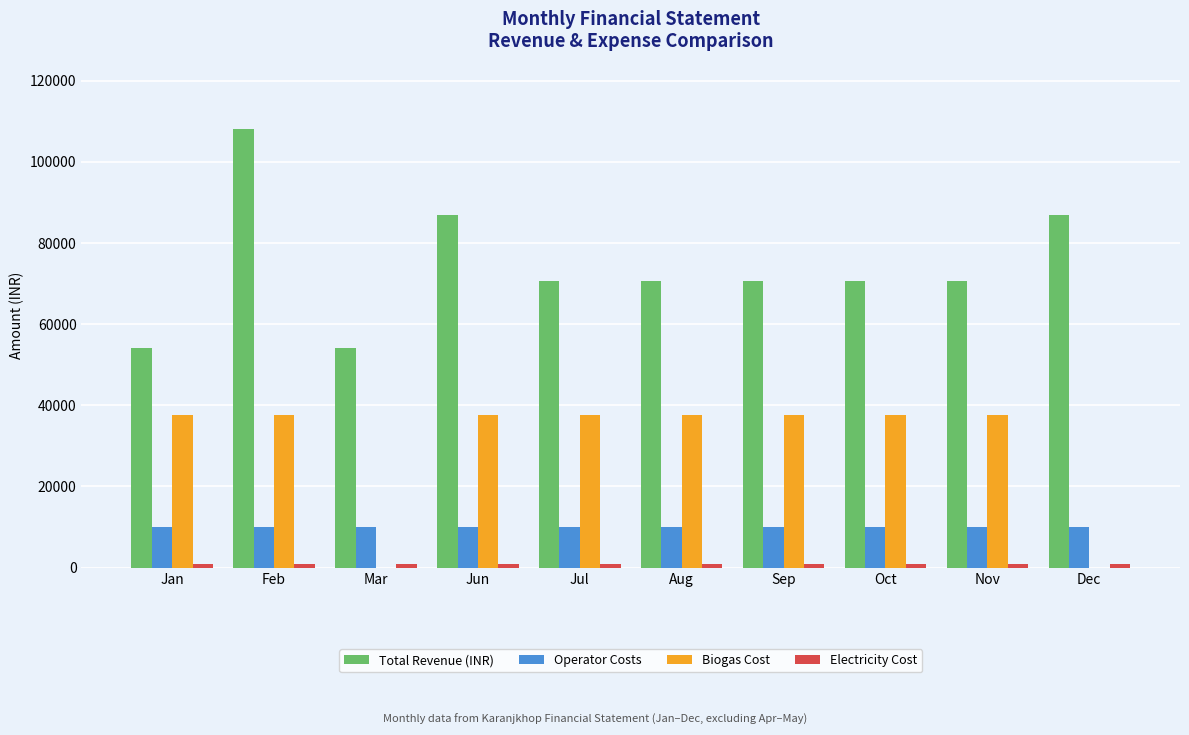

At which category is the sum across all series the highest?

Feb